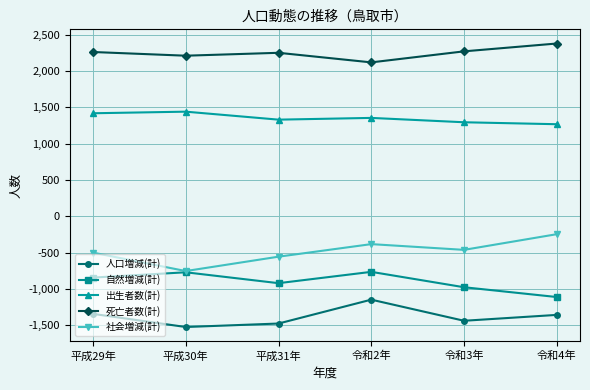

Rank the series by their maximum value, from highest to lowest.

死亡者数(計), 出生者数(計), 社会増減(計), 自然増減(計), 人口増減(計)